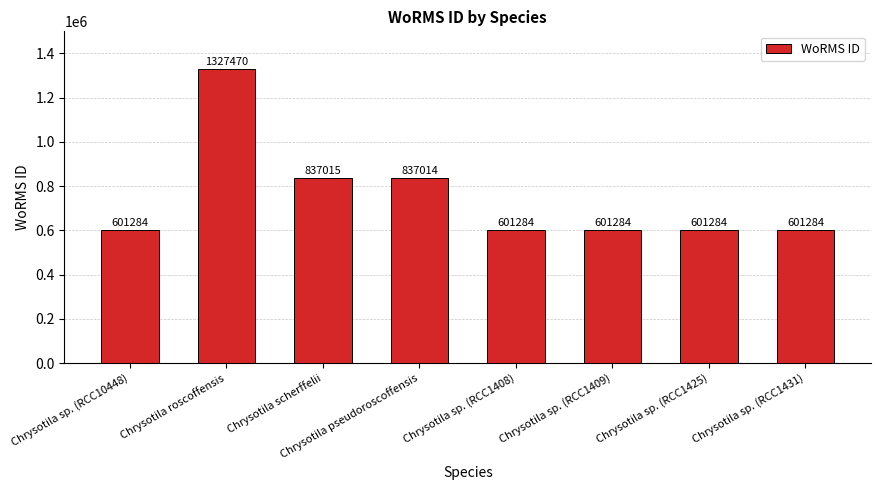

At which label is the value closest to 964377?

Chrysotila scherffelii